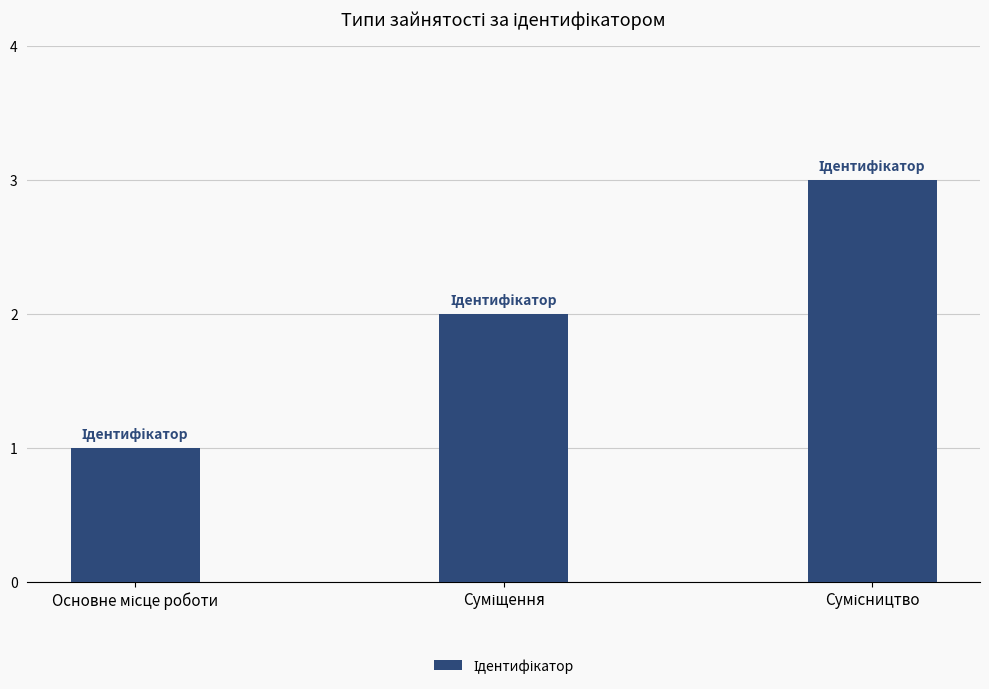

What is the difference between the maximum and minimum values?

2